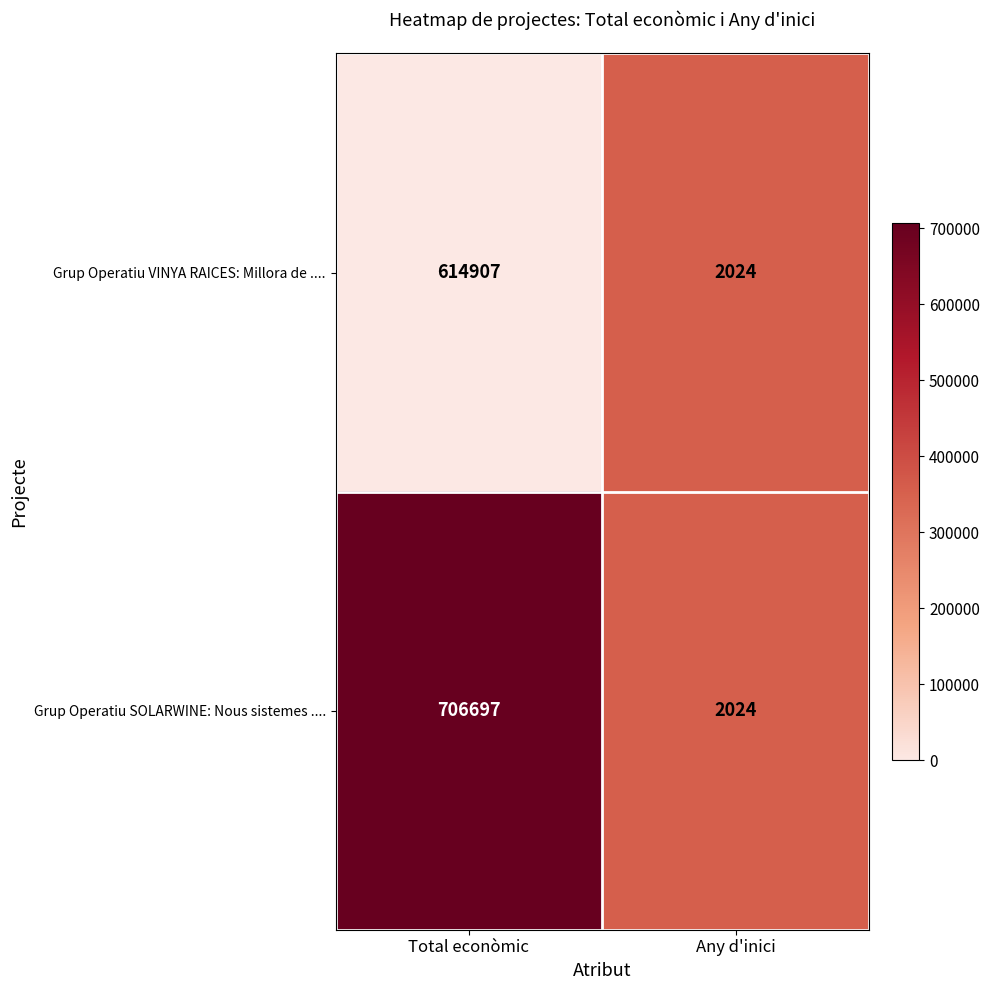

Reading right to left, transcribe all the data shown in this chart.

Grup Operatiu VINYA RAICES: Millora de ....: 2024	614907
Grup Operatiu SOLARWINE: Nous sistemes ....: 2024	706697